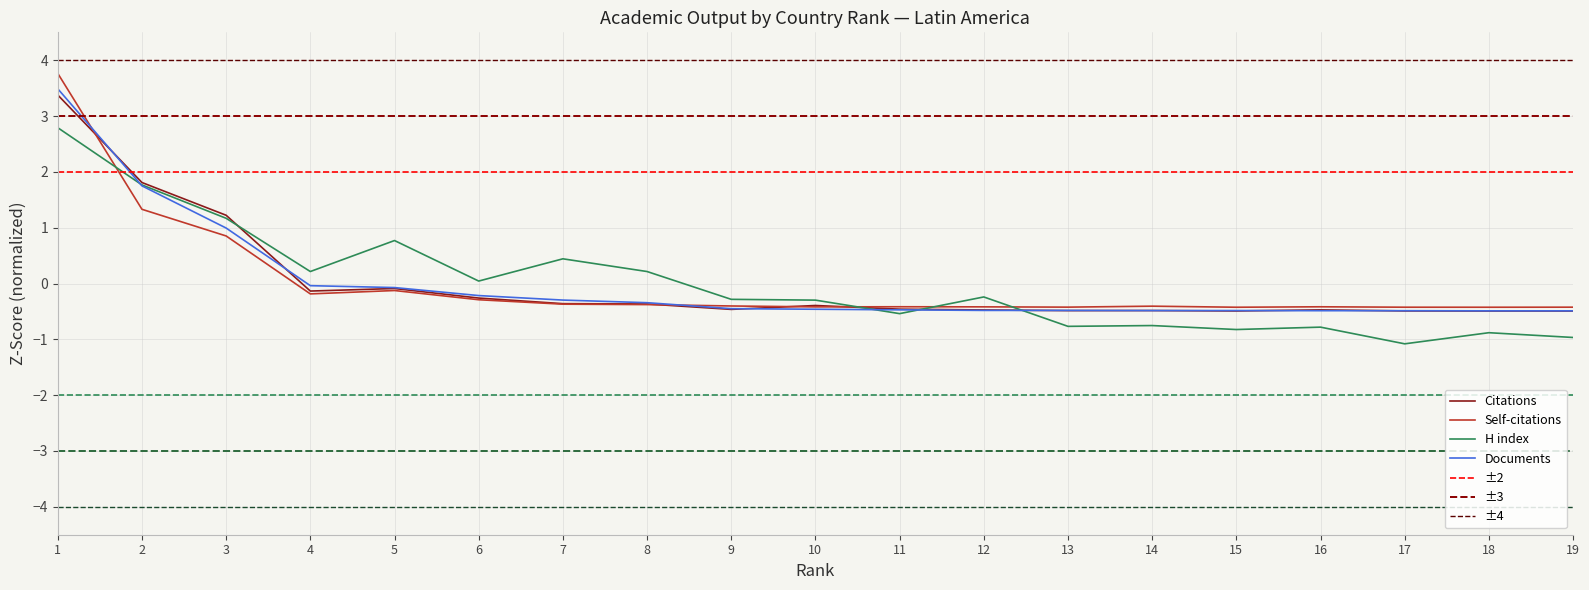

List the series in order of their peak value, highest first.

Self-citations, Documents, Citations, H index